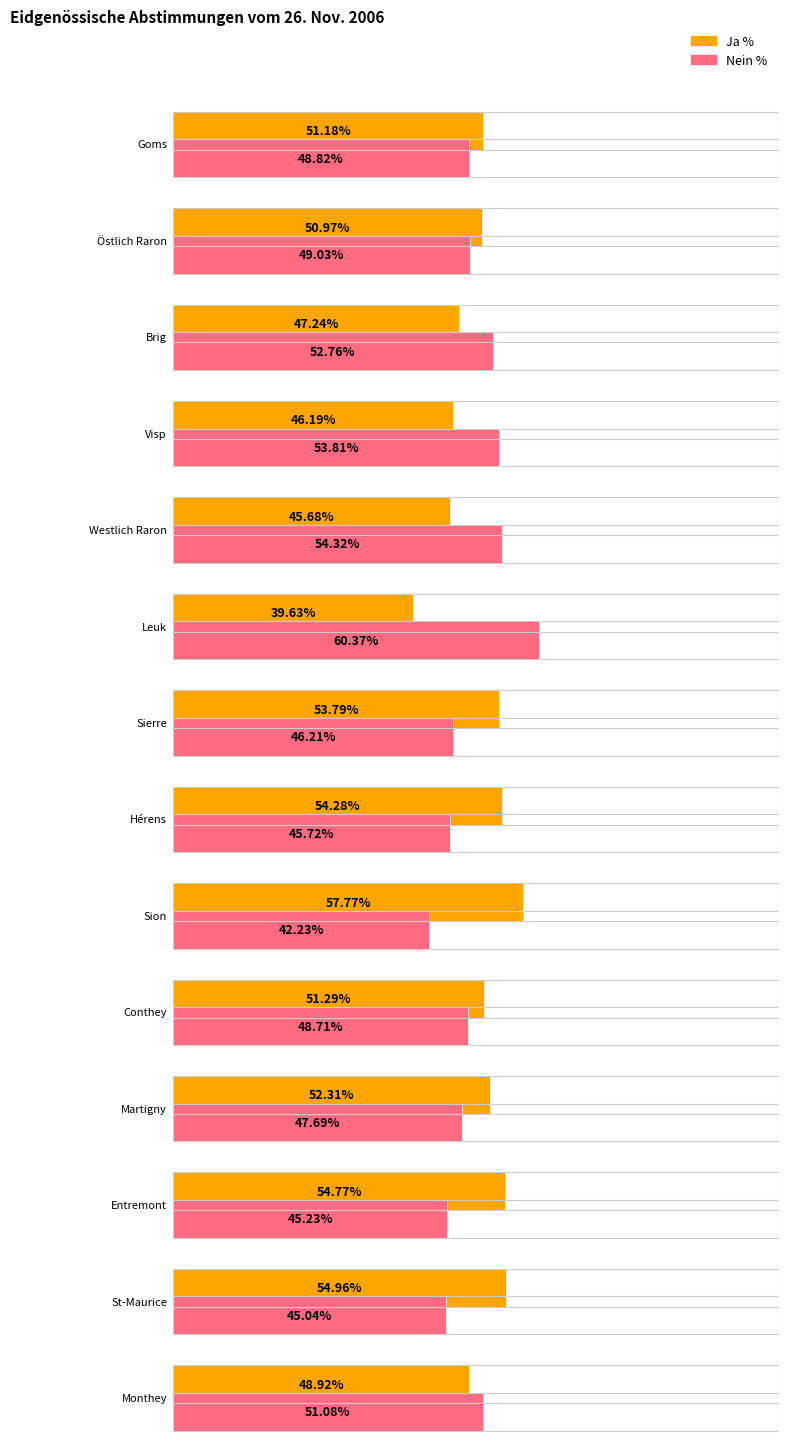

Which series has the largest range (max minus min)?

Ja %